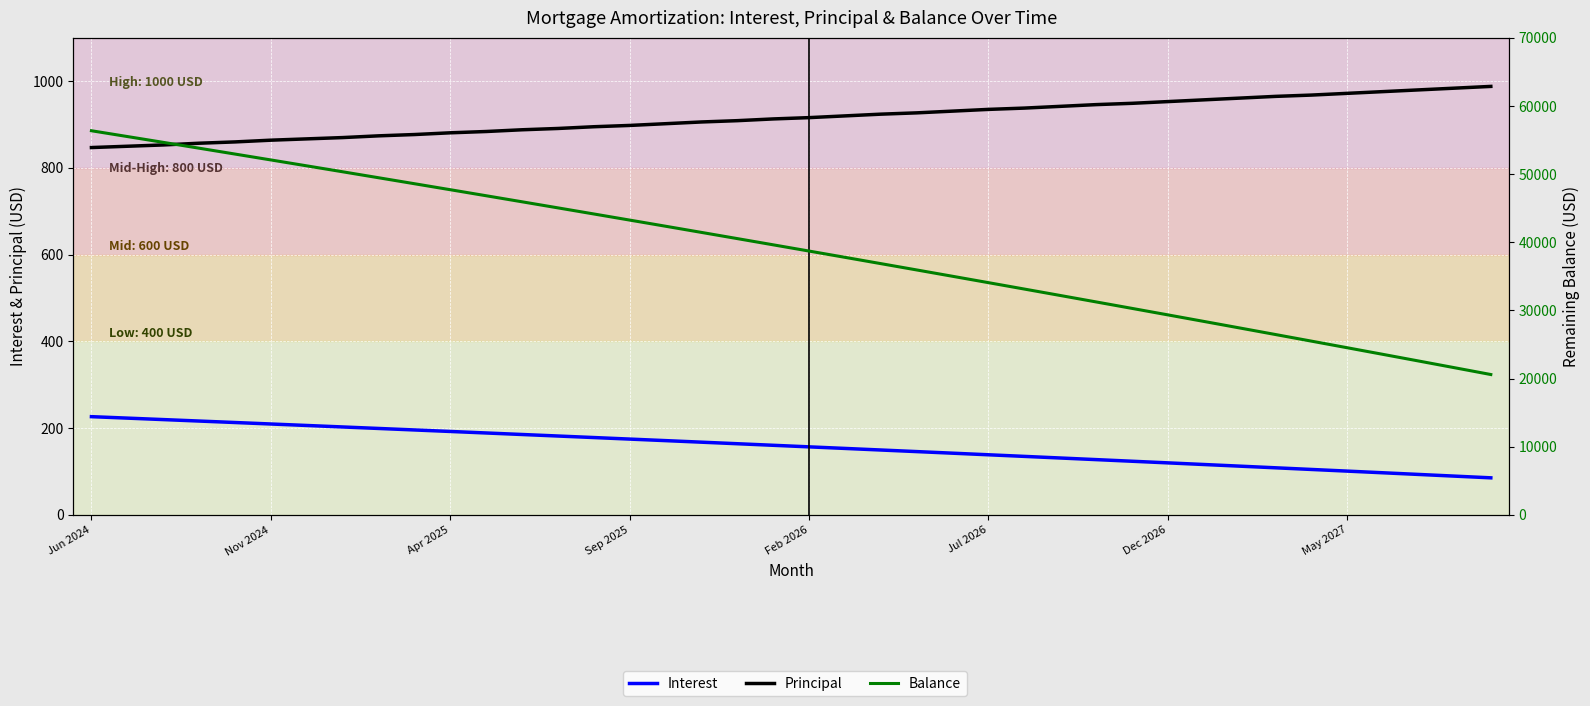

Is the value of Balance at 17 greater than the value of Principal at 30?

Yes